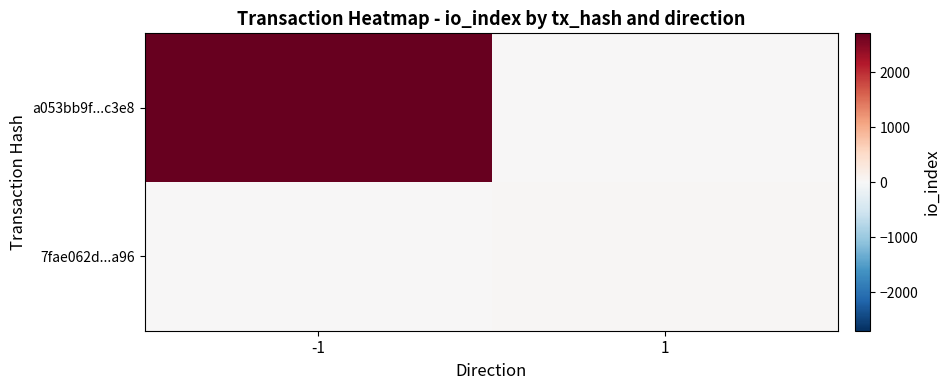

At how many categories does at least one series exceed 518?

1